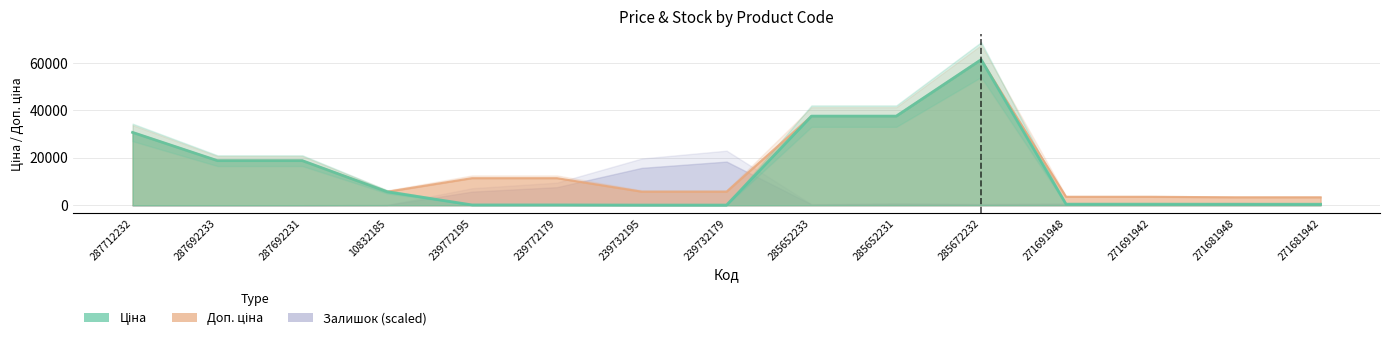

True or false: Доп. ціна and Ціна intersect in this chart.

False